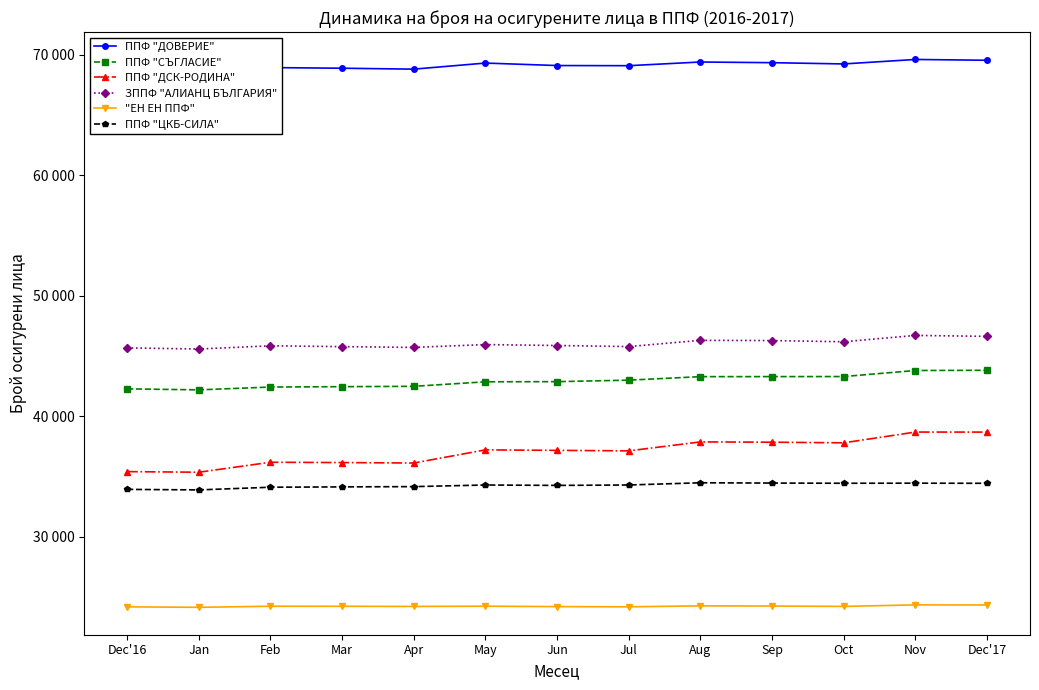

True or false: ППФ "ДСК-РОДИНА" and ППФ "ДОВЕРИЕ" cross at least once.

False